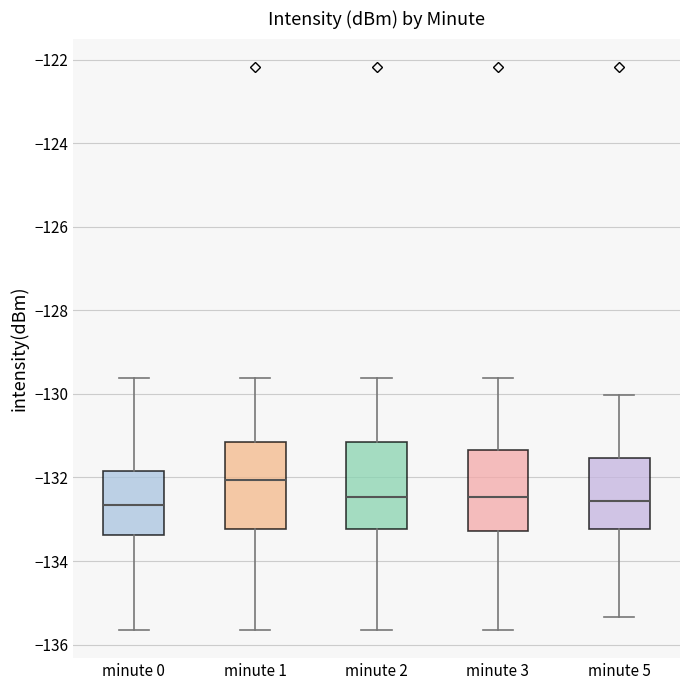

Where does the median line of the box for minute 0 sit on the y-axis? The values are not printed on the chart, so give them approximately, as read against the axis.

-132.6